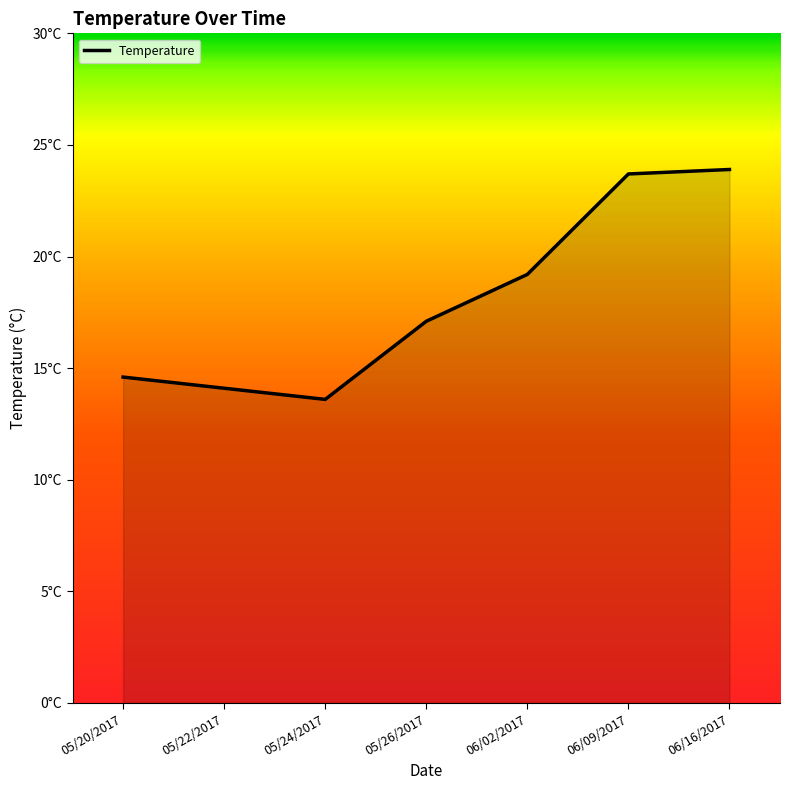

At which label does the data first exceed 17?

05/26/2017